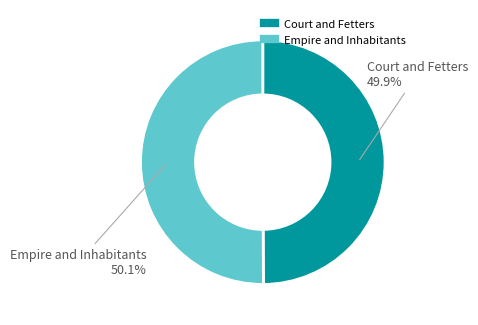

Does any single category account for the majority?

Yes